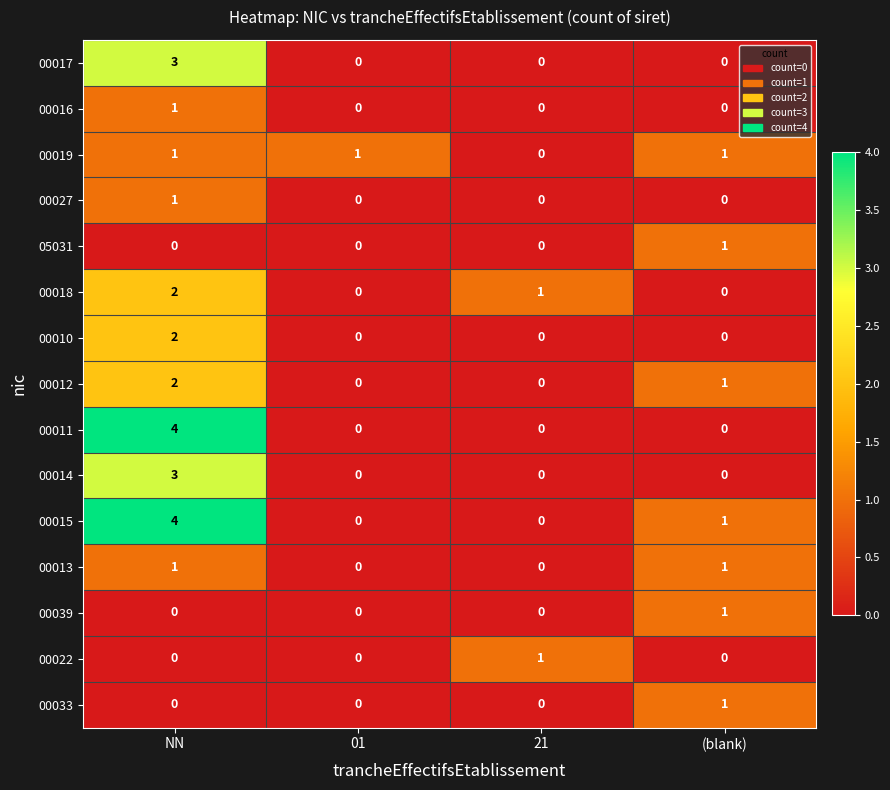

What is the sum of all 00012 values?

3